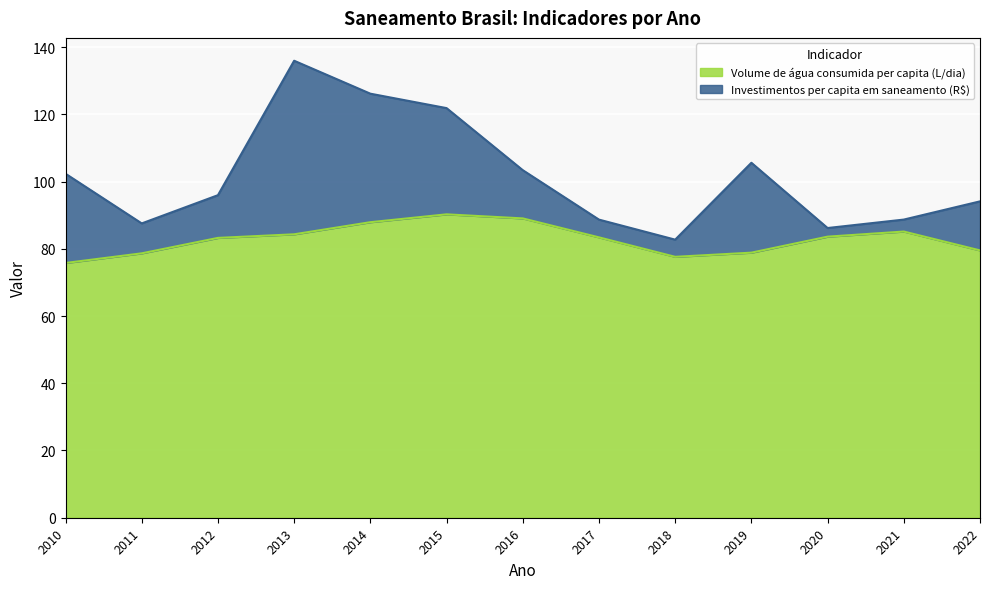

What is the change in value from 2013 to 2017?

-0.9